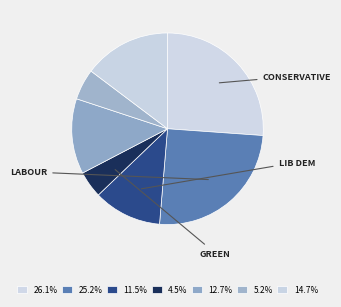

Is there a majority slice in this chart?

No